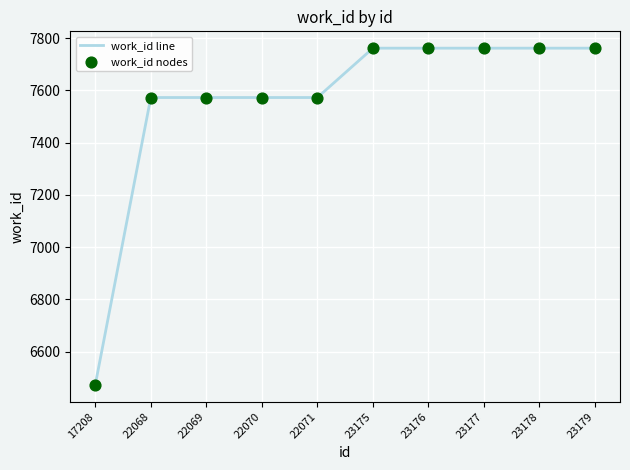

Approximately how many times larger is the value at 23176 compared to 22068?

1.0